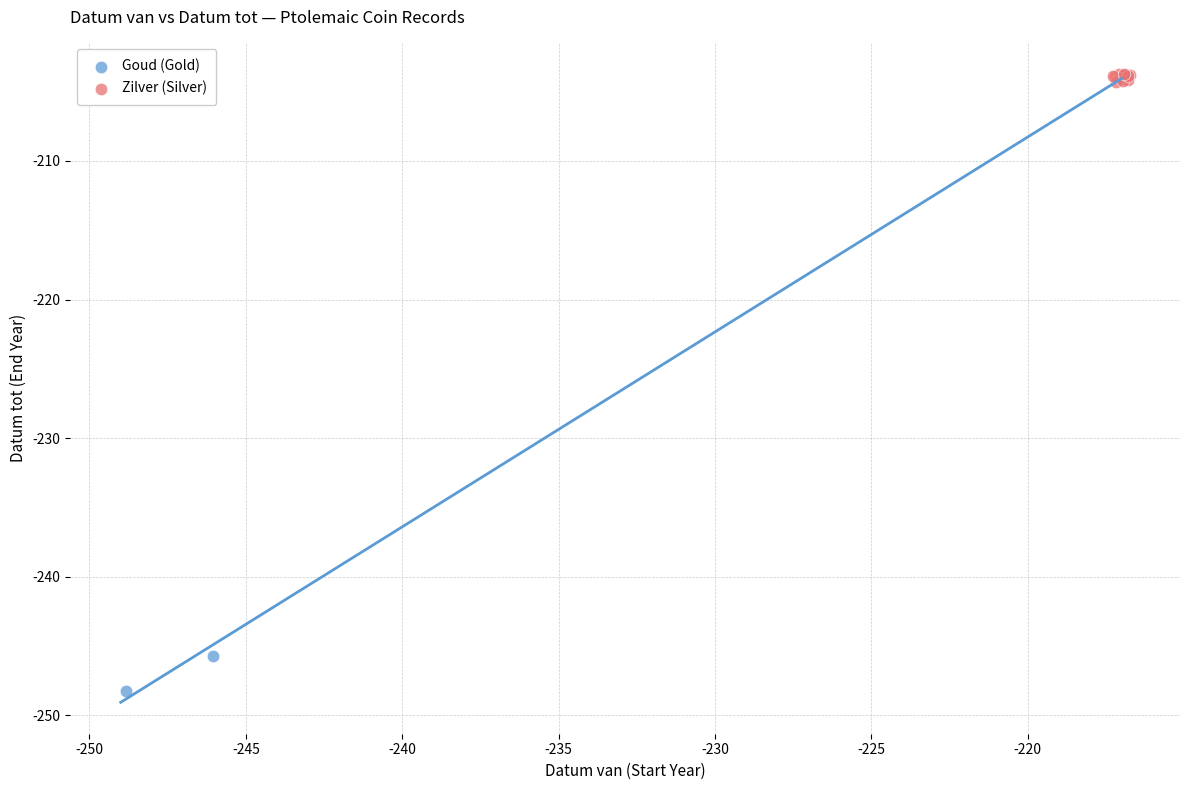

Which series contains the lowest Y value?

Goud (Gold)